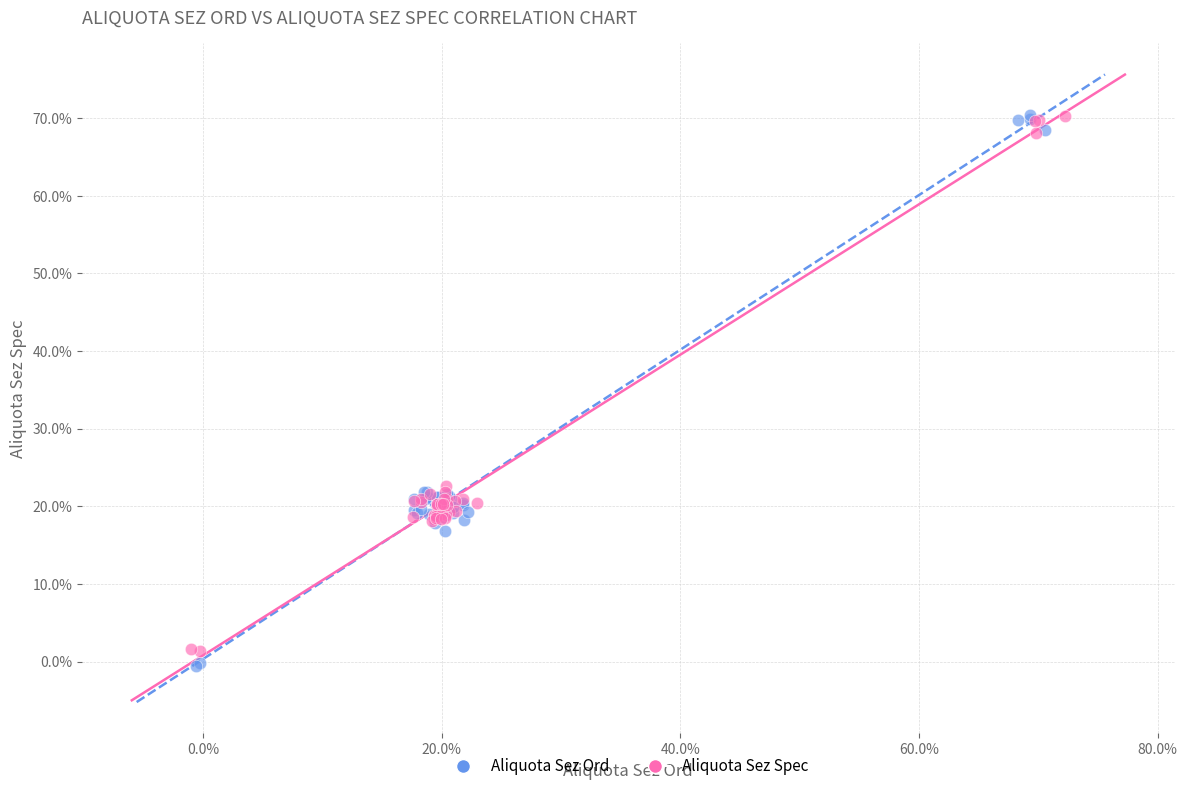

Which series contains the lowest Y value?

Aliquota Sez Ord